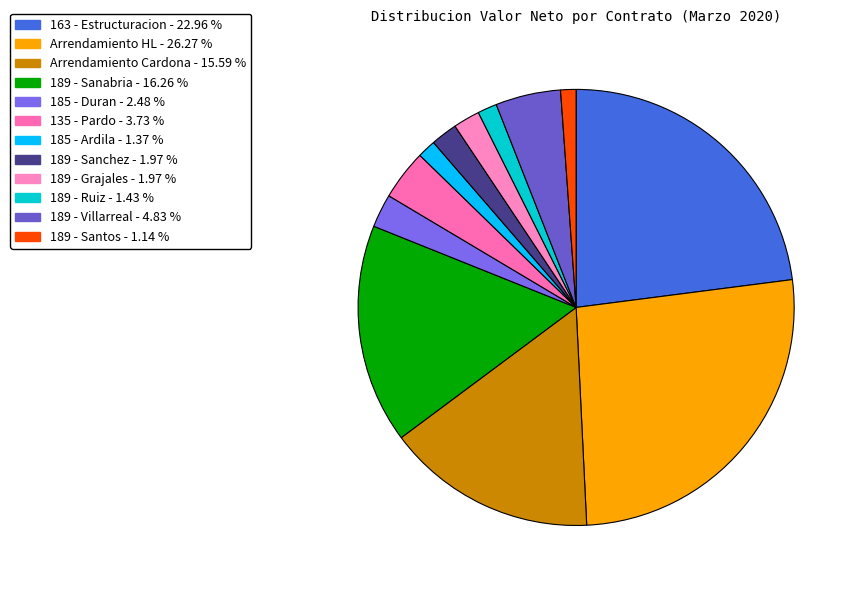

To the nearest percent, what portion does 135 - Pardo represent?

4%